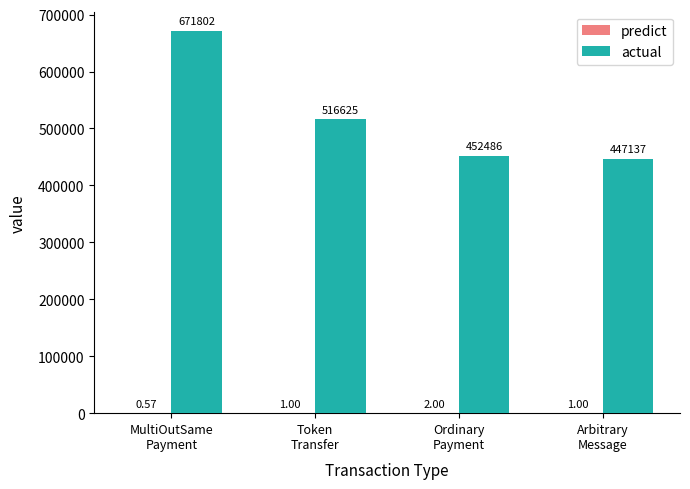

Which series has the largest total across all categories?

actual